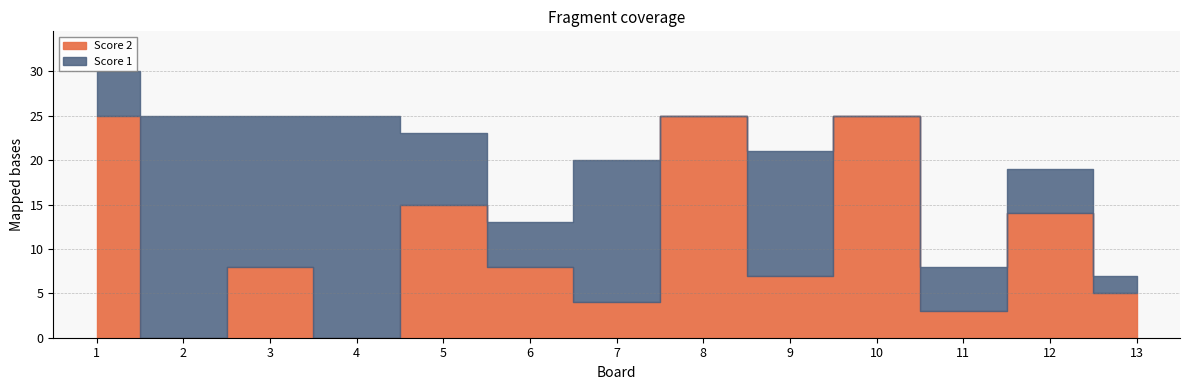

What is the difference between the Score 2 values at 13 and 8?

20